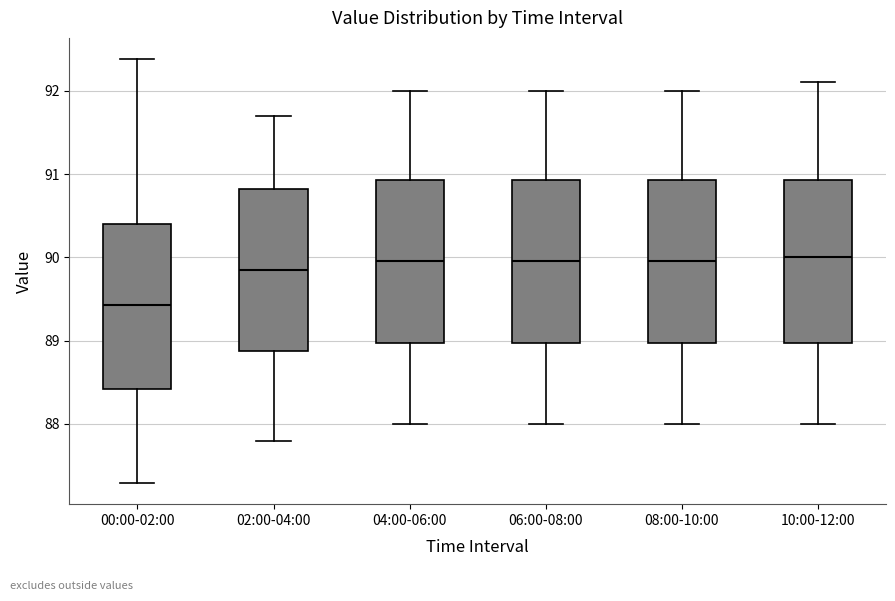

Reading left to right, read every box against the y-axis: the position of its median line, the range the box covers, and the ends of its whiskers. The values are not printed on the chart, so give them approximately, as read against the axis.

00:00-02:00: median 89.4, box 88.4 to 90.4, whiskers 87.3 to 92.4
02:00-04:00: median 89.9, box 88.9 to 90.8, whiskers 87.8 to 91.7
04:00-06:00: median 90.0, box 89.0 to 90.9, whiskers 88.0 to 92.0
06:00-08:00: median 90.0, box 89.0 to 90.9, whiskers 88.0 to 92.0
08:00-10:00: median 90.0, box 89.0 to 90.9, whiskers 88.0 to 92.0
10:00-12:00: median 90.0, box 89.0 to 90.9, whiskers 88.0 to 92.1